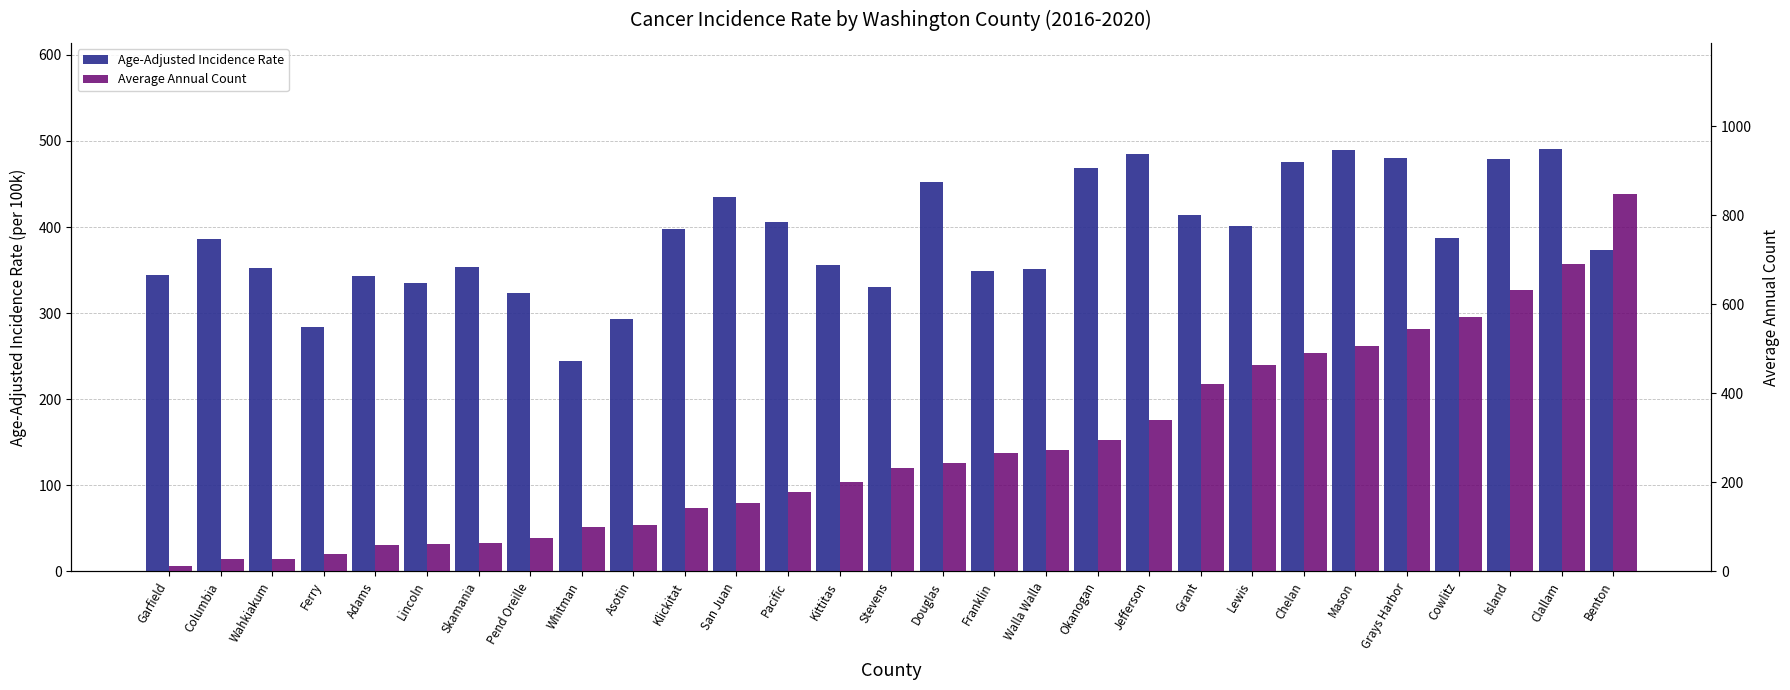

How many groups of bars are there?

29